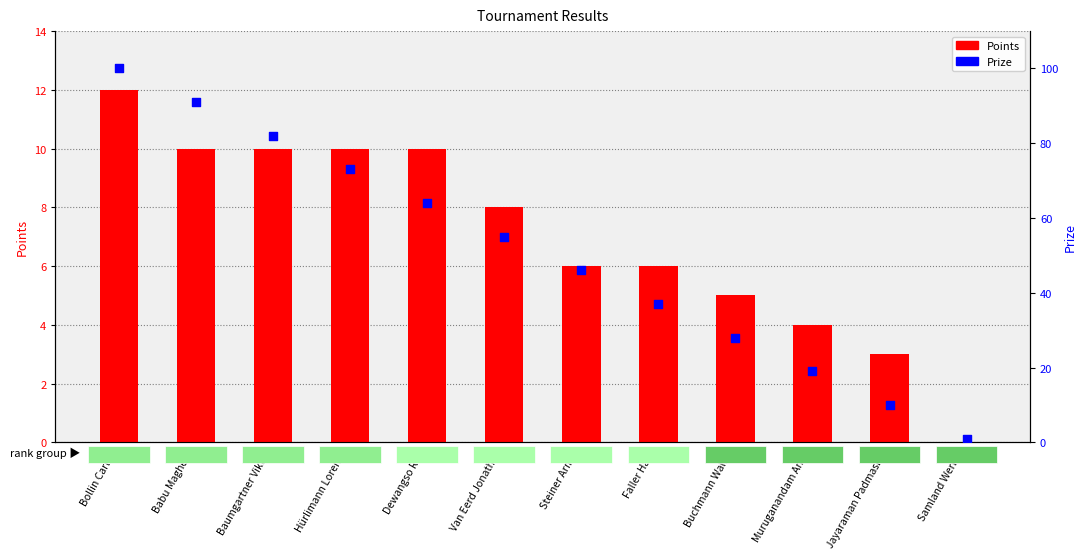

What is the total value across all series at Baumgartner Viktor?

92